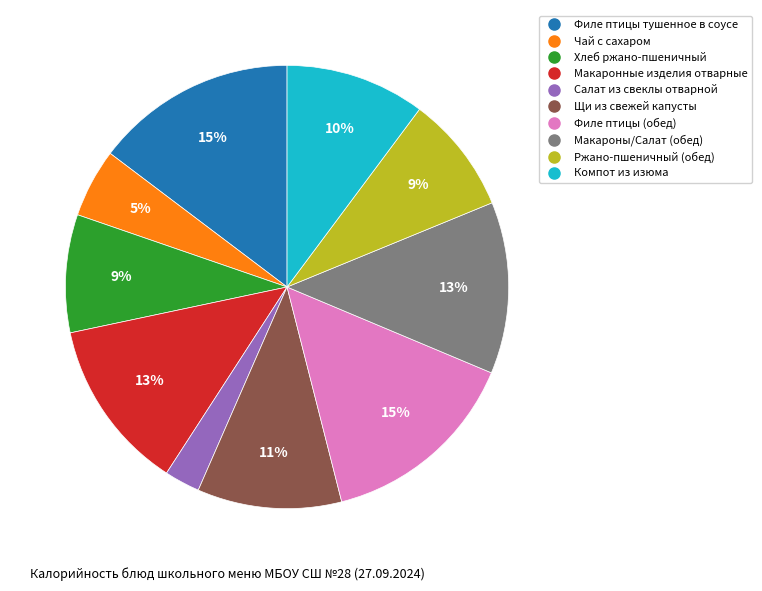

The Филе птицы тушенное в соусе slice represents 7% of the pie. True or false?

False